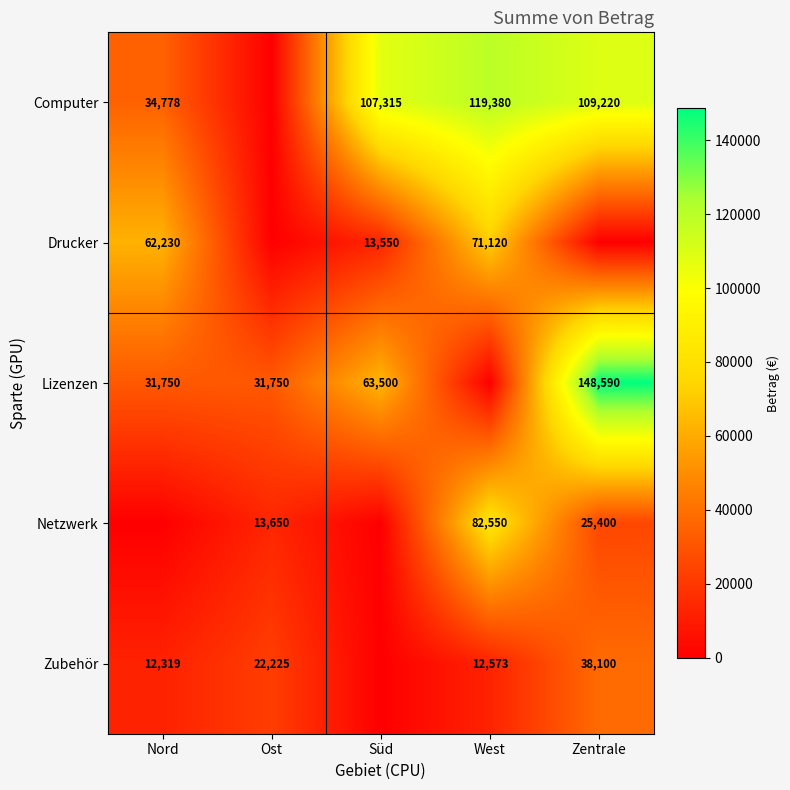

What is the difference between the Zubehör values at Nord and West?

254